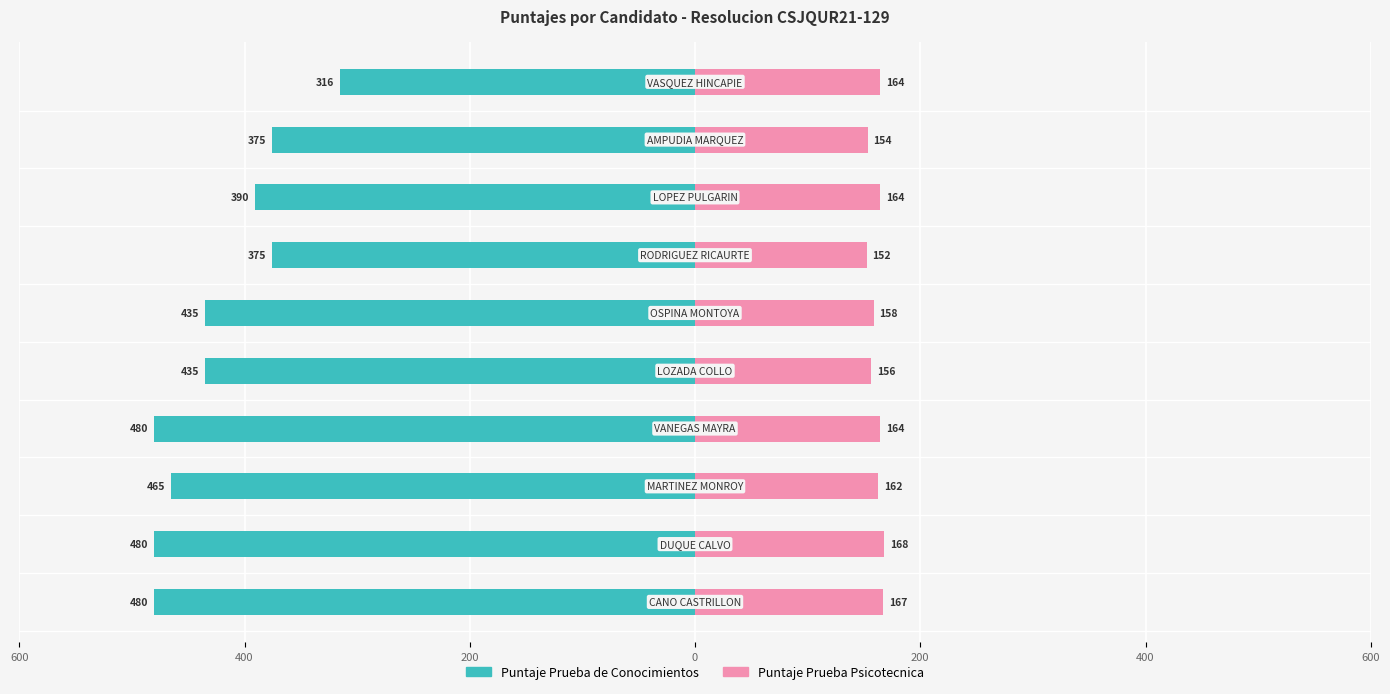

At 400, list the series in order from smallest to largest.

Puntaje Prueba de Conocimientos, Puntaje Prueba Psicotecnica